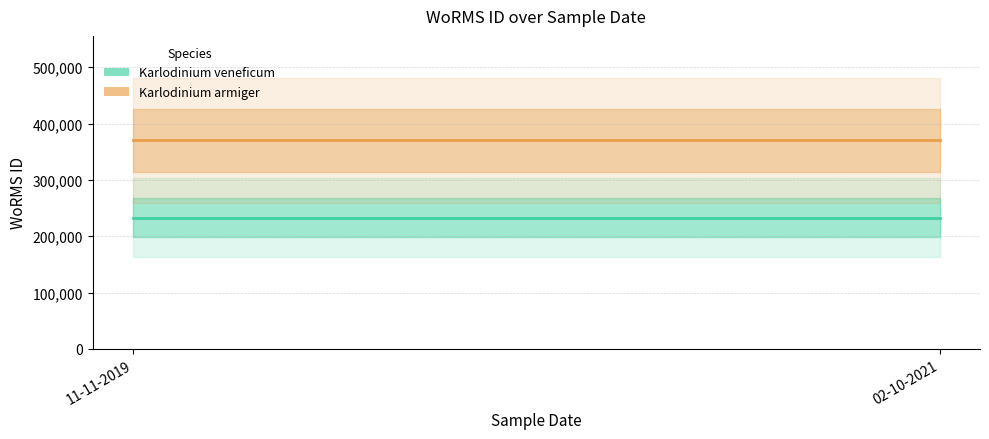

The value of Karlodinium veneficum at 11-11-2019 is 150047. True or false?

False